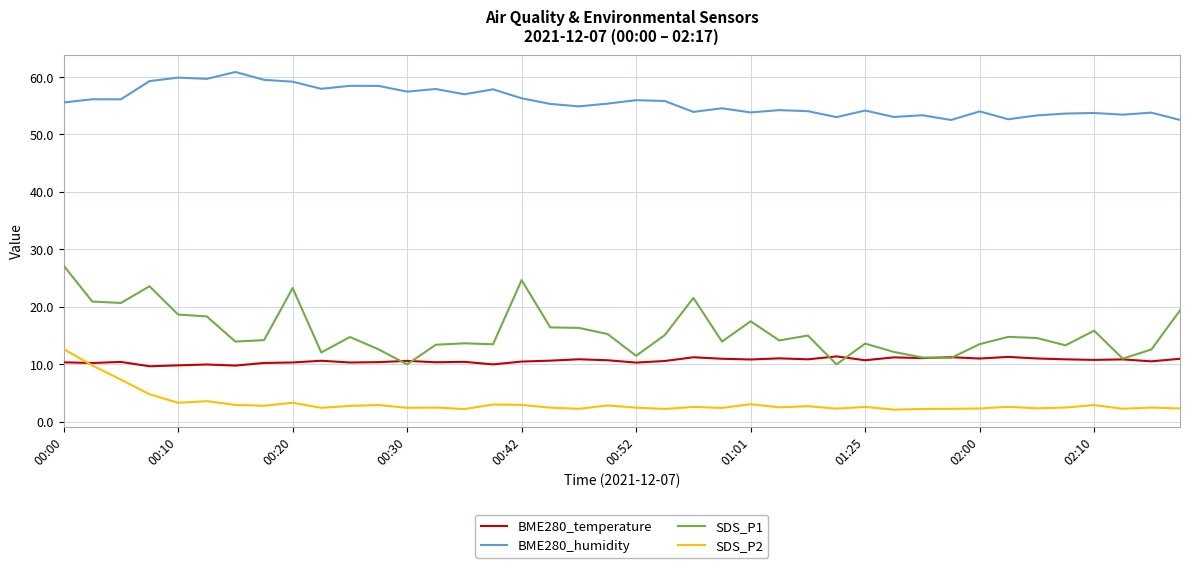

True or false: BME280_temperature and BME280_humidity intersect in this chart.

False